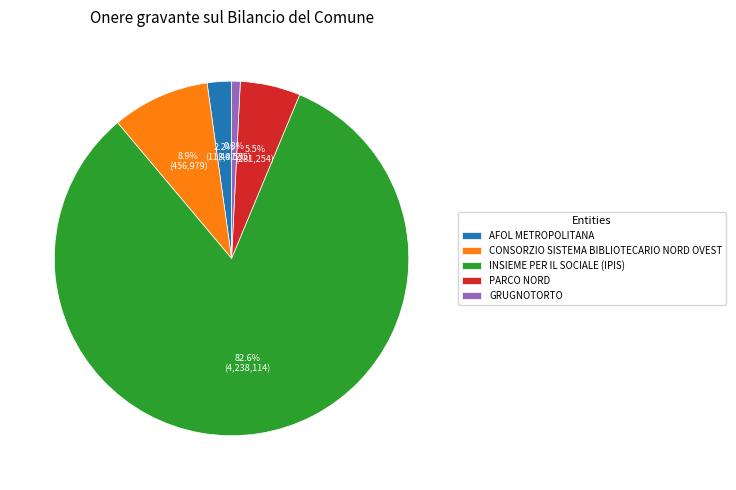

Between PARCO NORD and INSIEME PER IL SOCIALE (IPIS), which is larger?

INSIEME PER IL SOCIALE (IPIS)